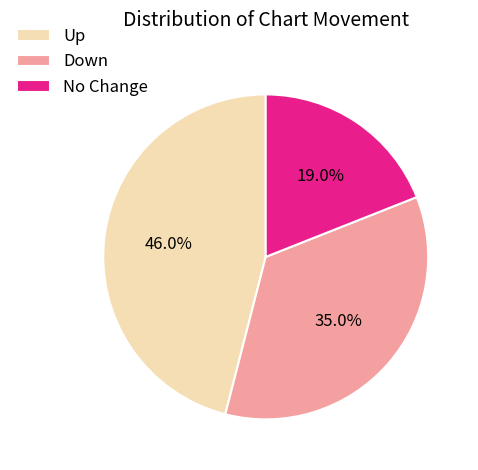

Does No Change account for over 50% of the chart?

No